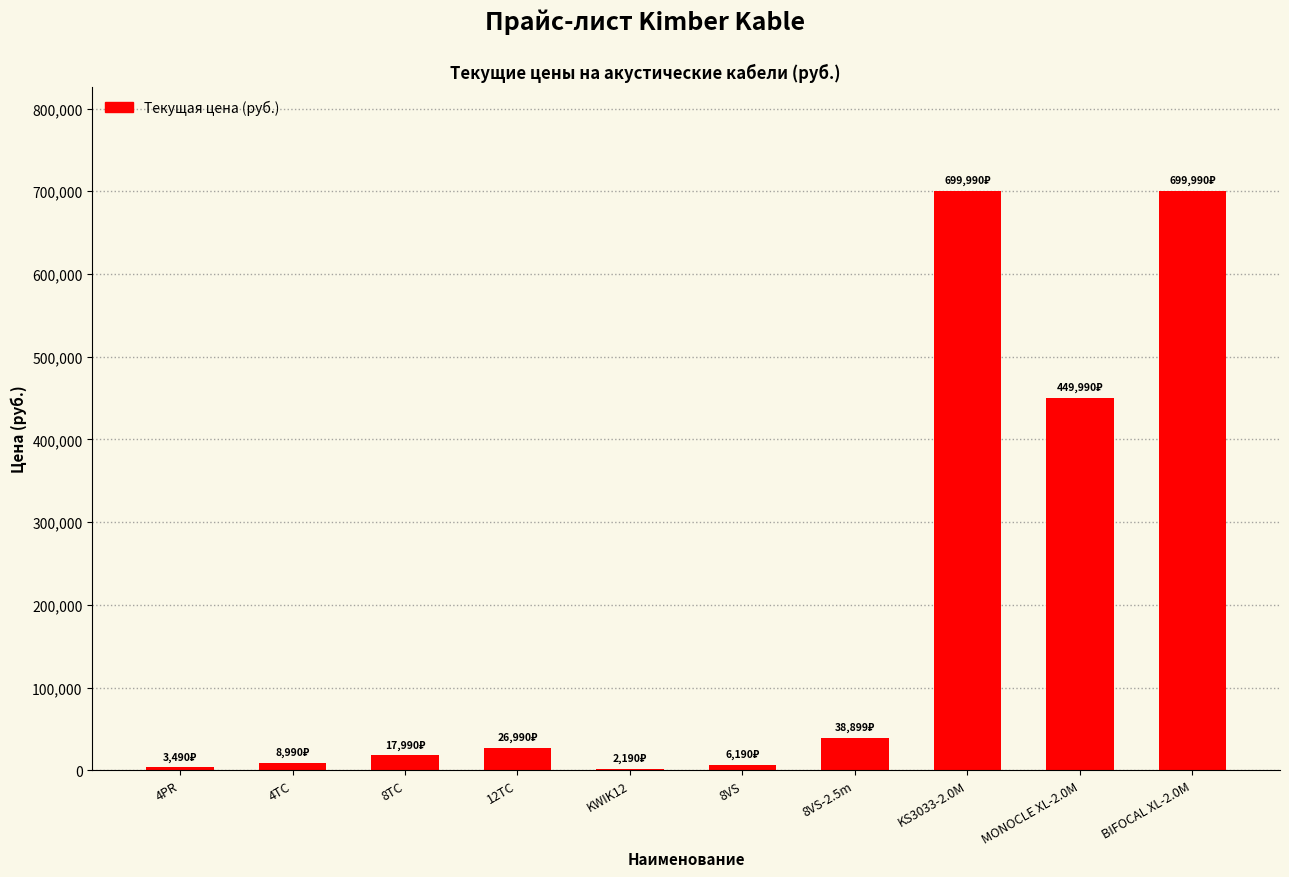

How many categories are shown in the chart?

10